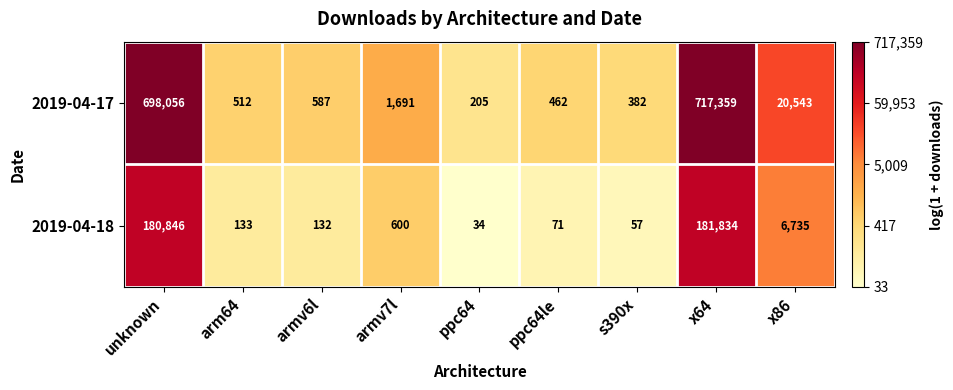

What is the minimum value shown in the chart?

34